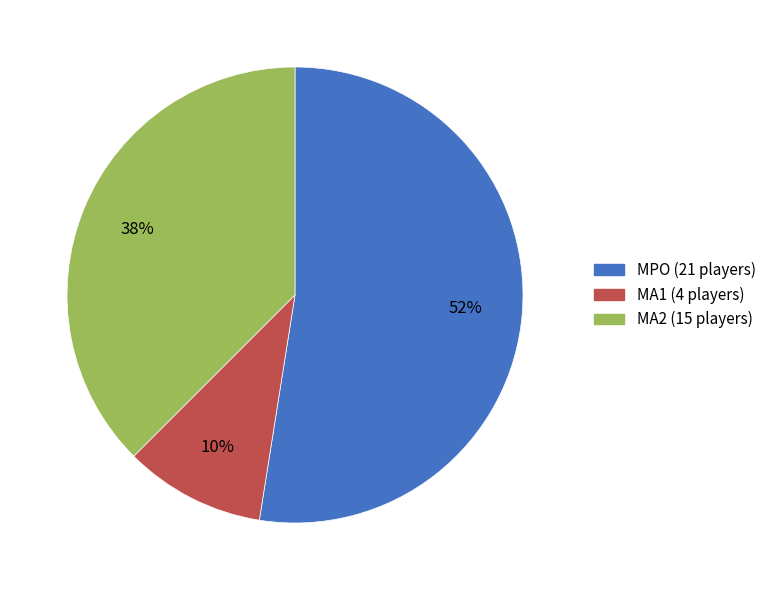

Between MA1 and MPO, which is larger?

MPO